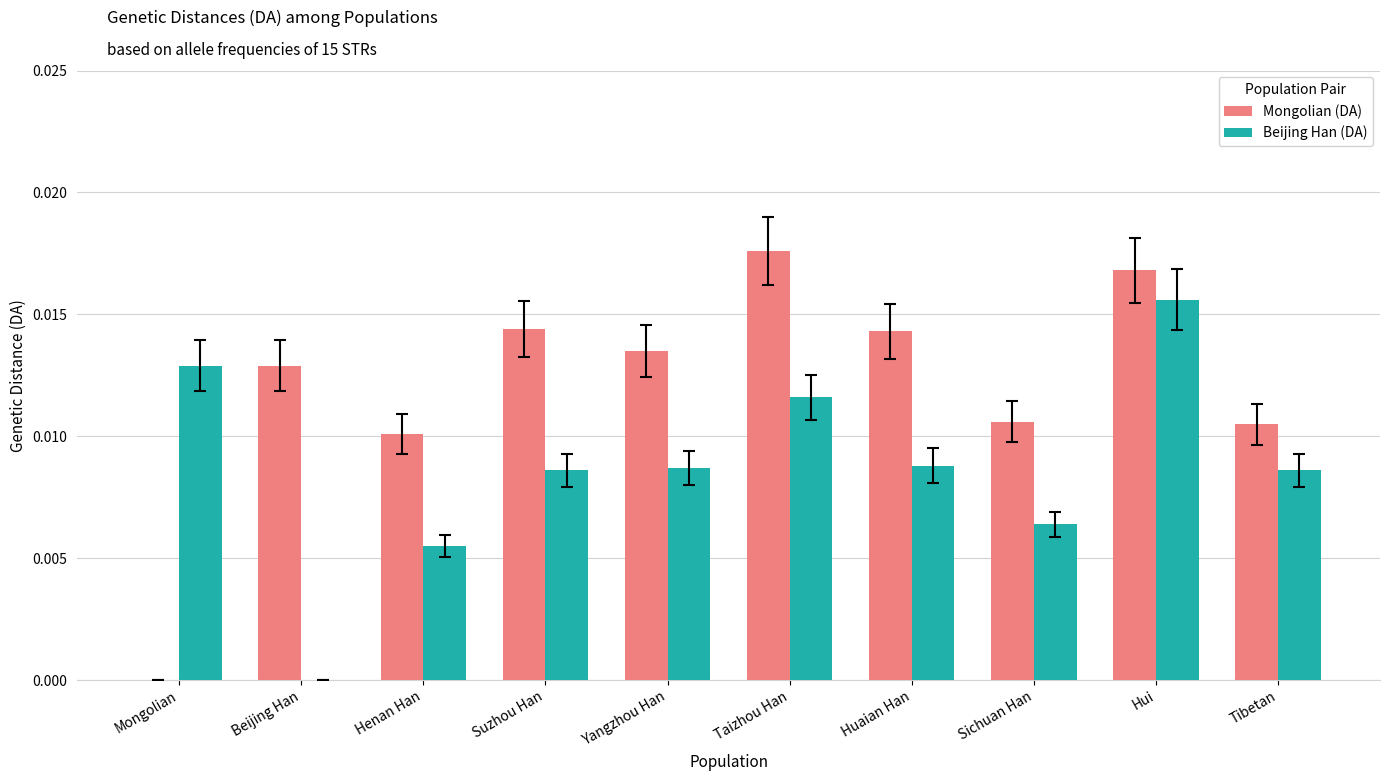

Count the Mongolian (DA) values in the range 0 to 1.

10